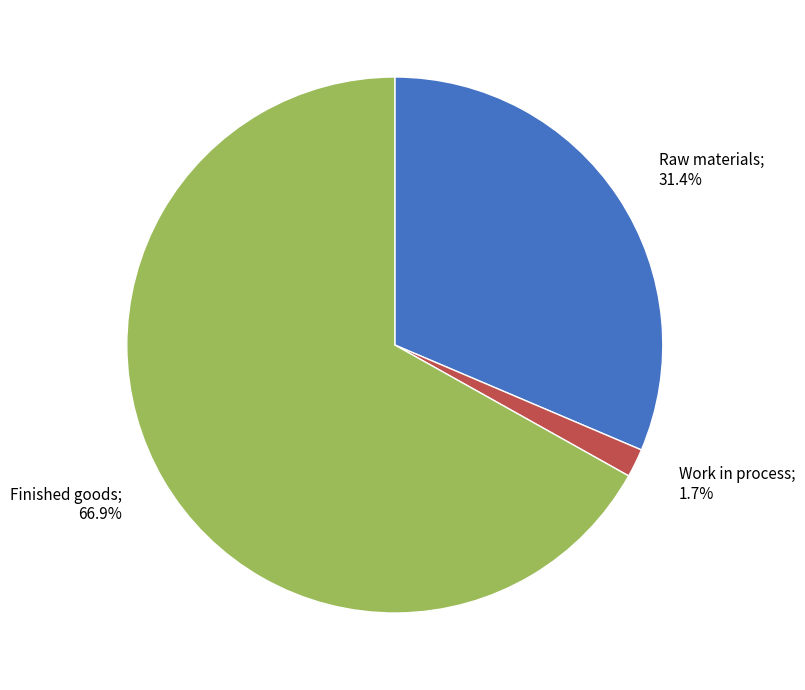

Does any single category account for the majority?

Yes